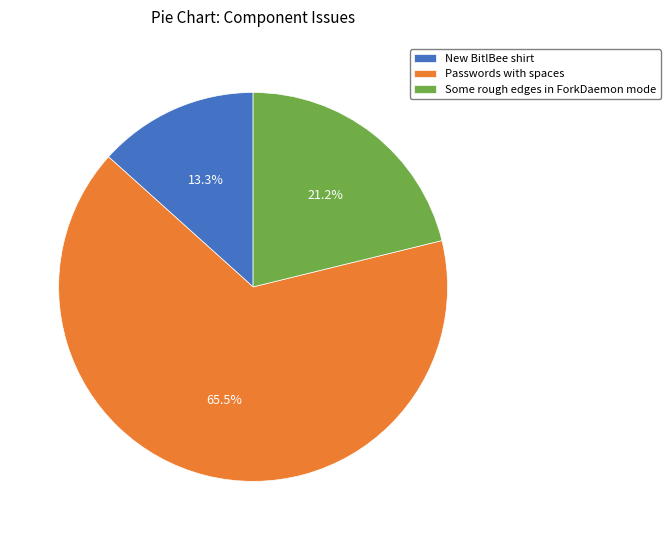

Which category has the biggest portion of the pie?

Passwords with spaces